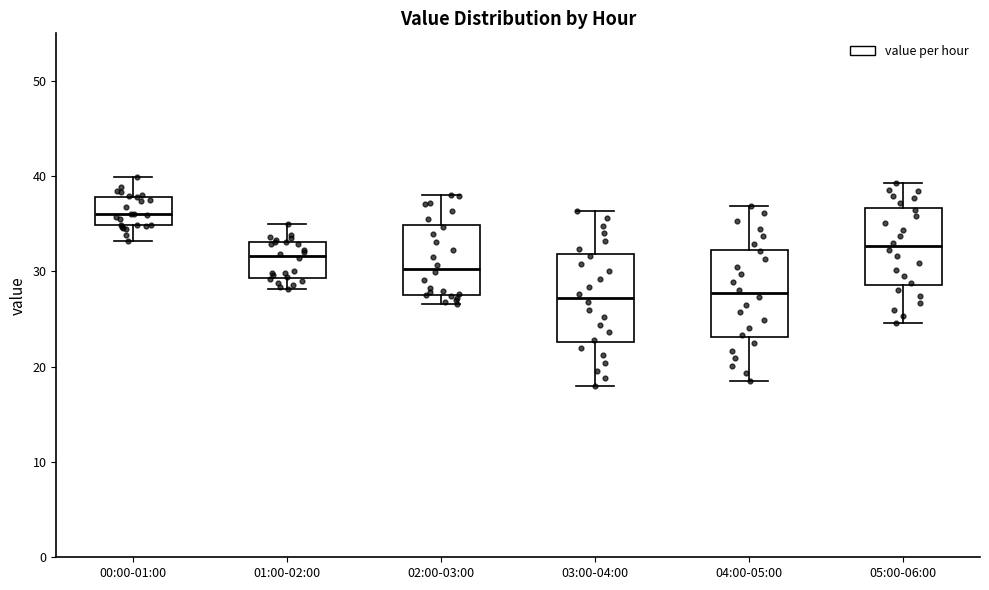

Which box has the highest median line?

00:00-01:00